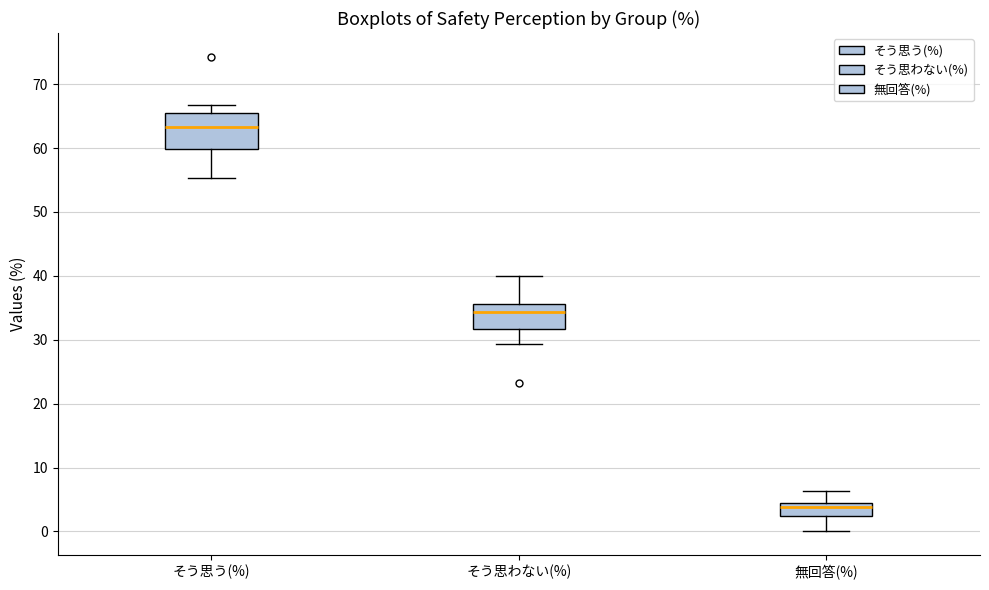

Which box is the tallest, from its lower edge to its upper edge?

そう思う(%)